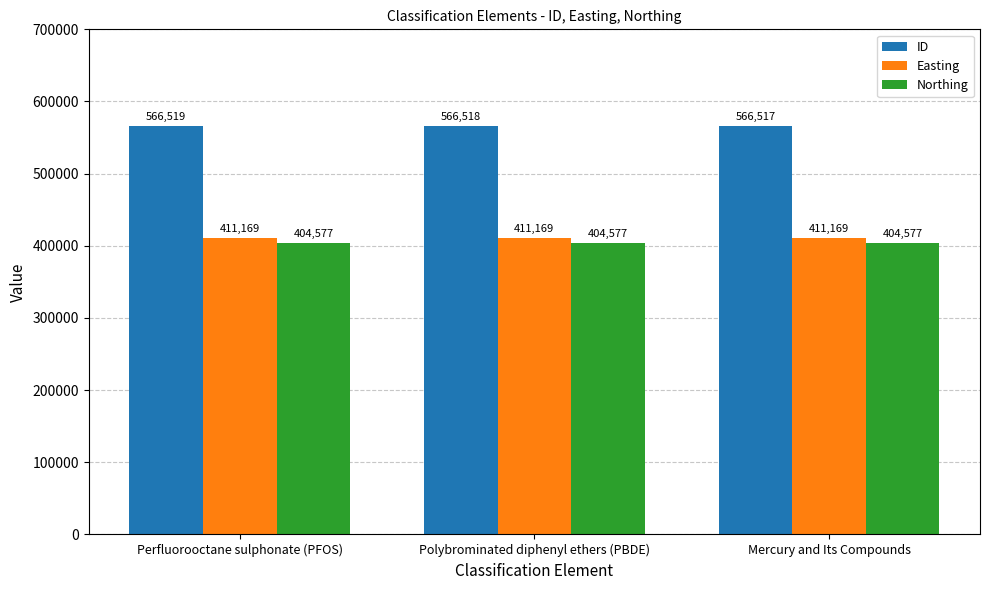

Does the chart contain stacked bars?

No